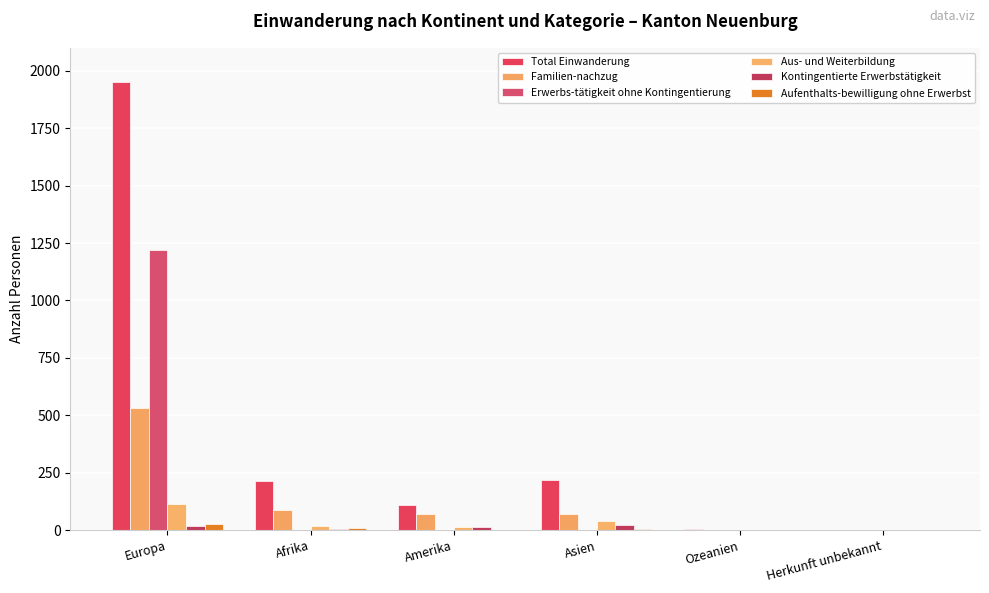

Reading left to right, extract all data points from this chart.

Total Einwanderung: Europa=1953	Afrika=212	Amerika=109	Asien=218	Ozeanien=4	Herkunft unbekannt=2
Familien-nachzug: Europa=533	Afrika=88	Amerika=72	Asien=71	Ozeanien=2	Herkunft unbekannt=2
Erwerbs-tätigkeit ohne Kontingentierung: Europa=1221	Afrika=0	Amerika=0	Asien=0	Ozeanien=0	Herkunft unbekannt=0
Aus- und Weiterbildung: Europa=114	Afrika=19	Amerika=16	Asien=38	Ozeanien=0	Herkunft unbekannt=0
Kontingentierte Erwerbstätigkeit: Europa=17	Afrika=5	Amerika=15	Asien=23	Ozeanien=2	Herkunft unbekannt=0
Aufenthalts-bewilligung ohne Erwerbst: Europa=27	Afrika=11	Amerika=0	Asien=3	Ozeanien=0	Herkunft unbekannt=0